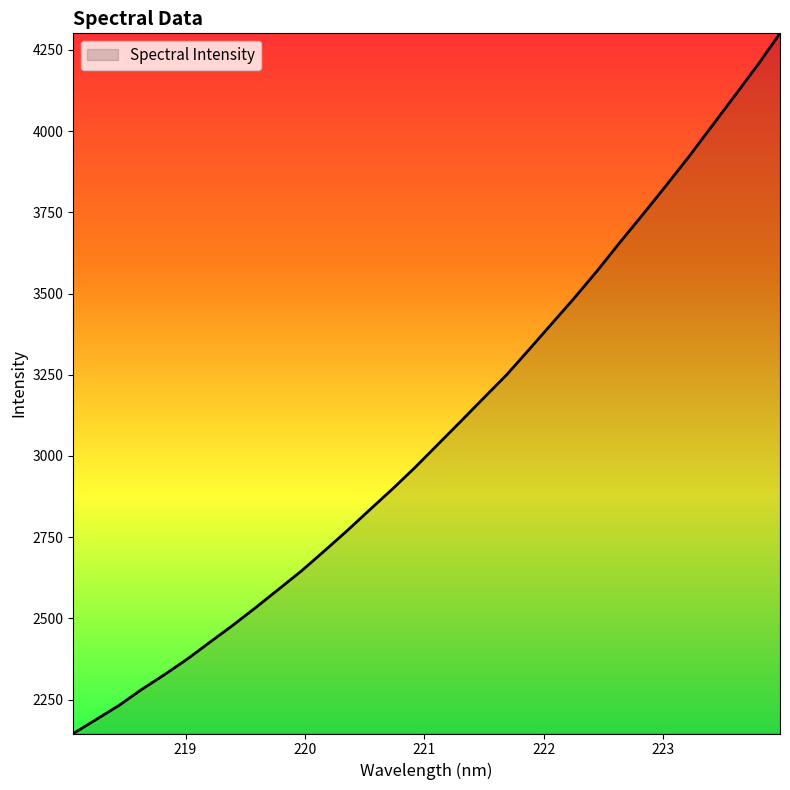

What is the minimum value shown in the chart?

2145.3